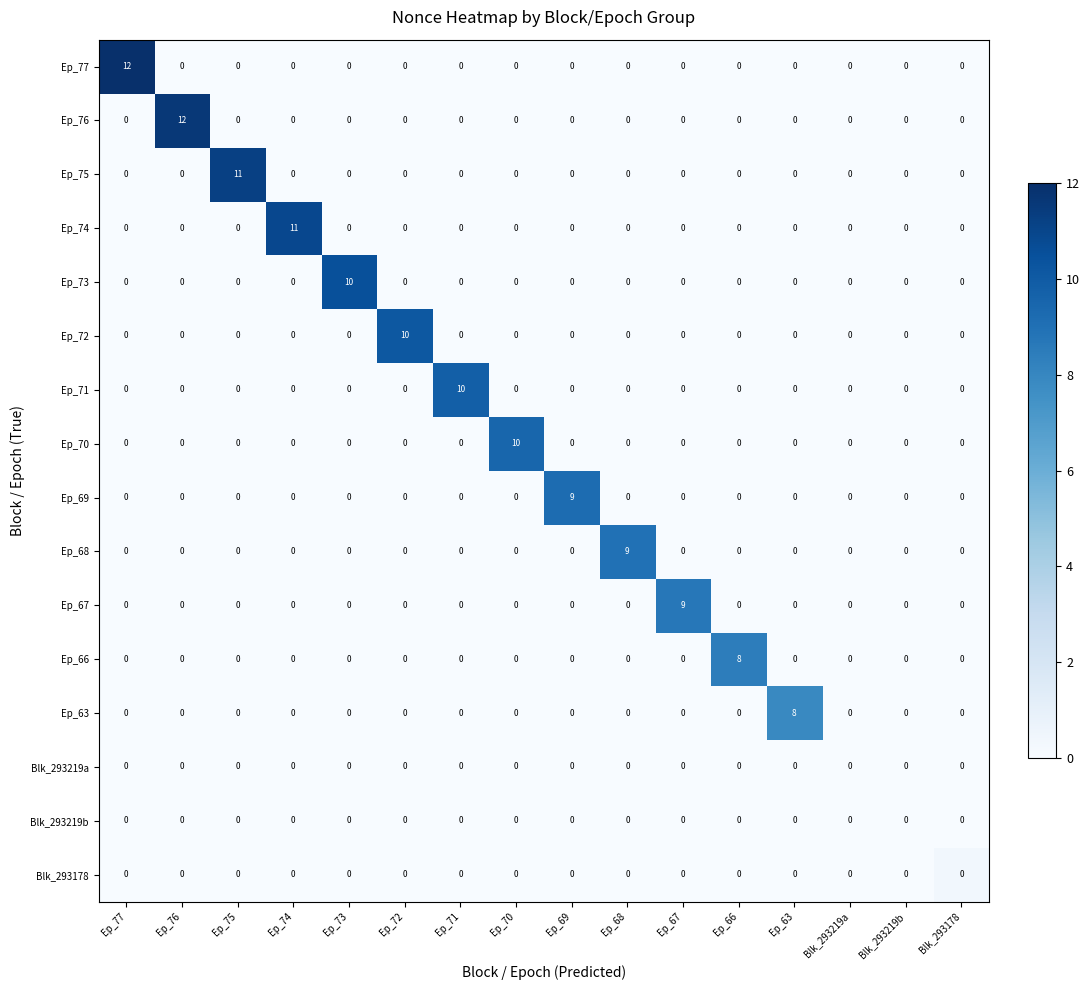

True or false: Ep_75 has a value of 0 at Blk_293178.

True